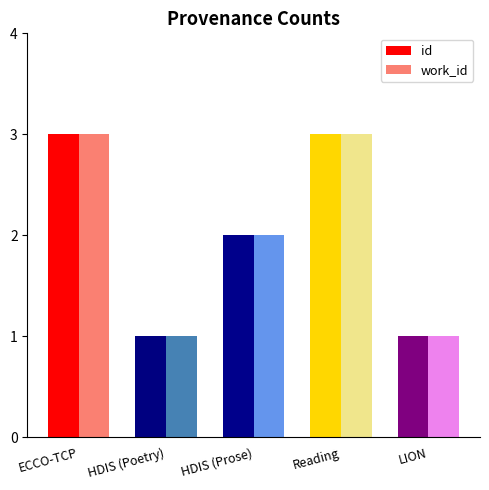

Count the id values in the range 1 to 3.

5